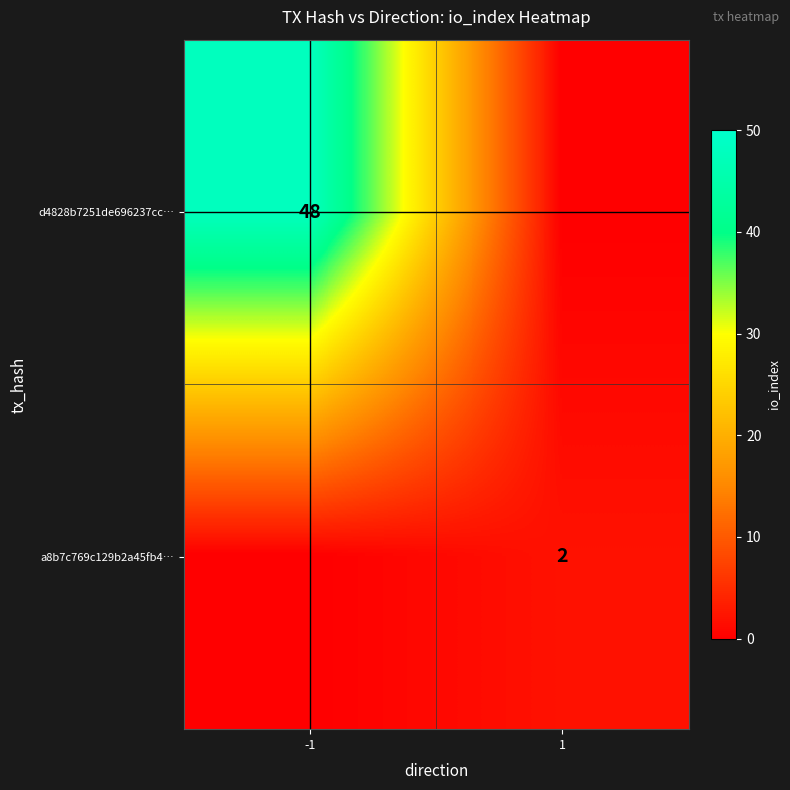

Is it true that a8b7c769c129b2a45fb4… equals 1 at 1?

False